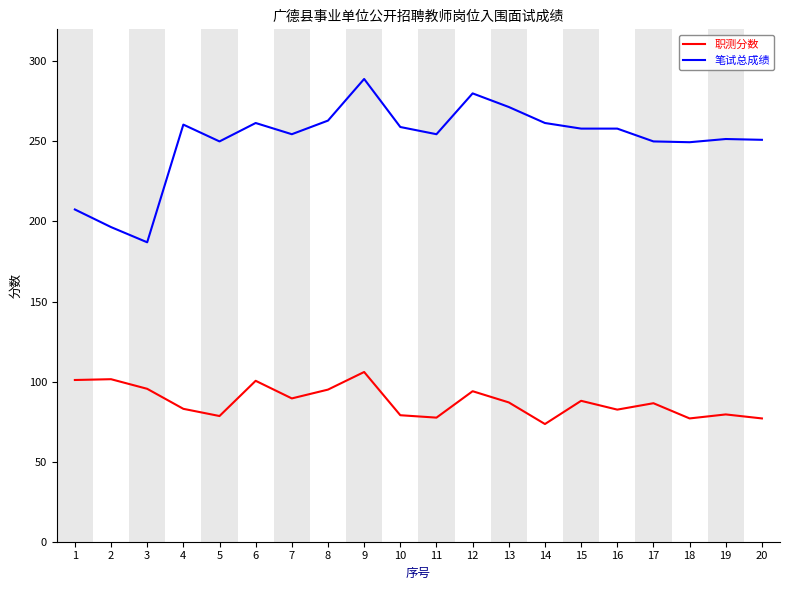

What is the difference between the maximum and minimum values in the 职测分数 series?

32.5